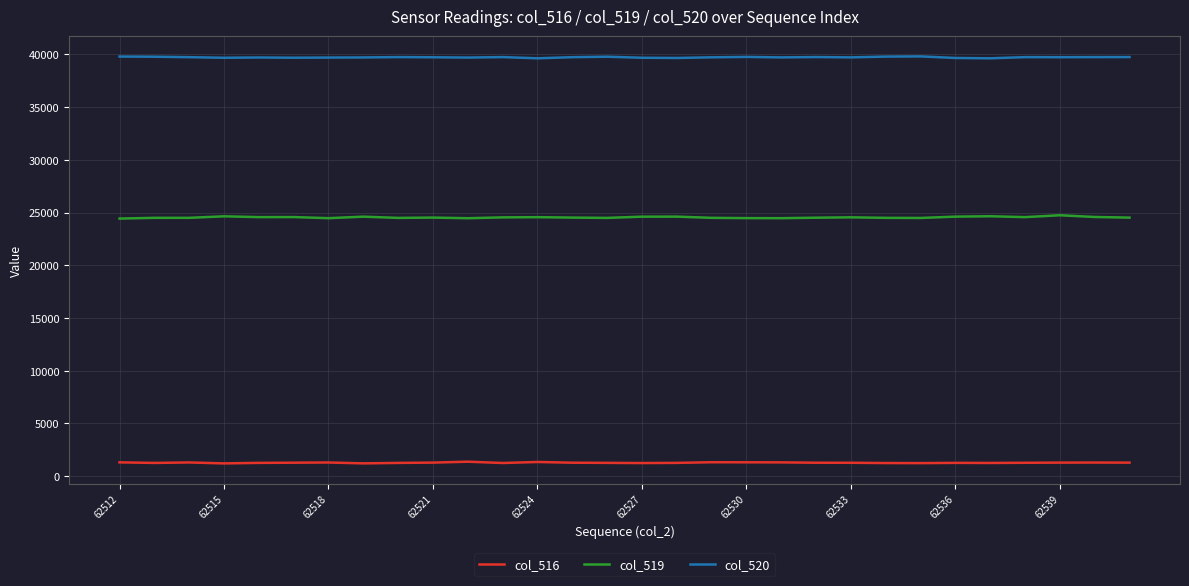

In col_520, how many points are higher than both neighbors (excluding endpoints)?

8